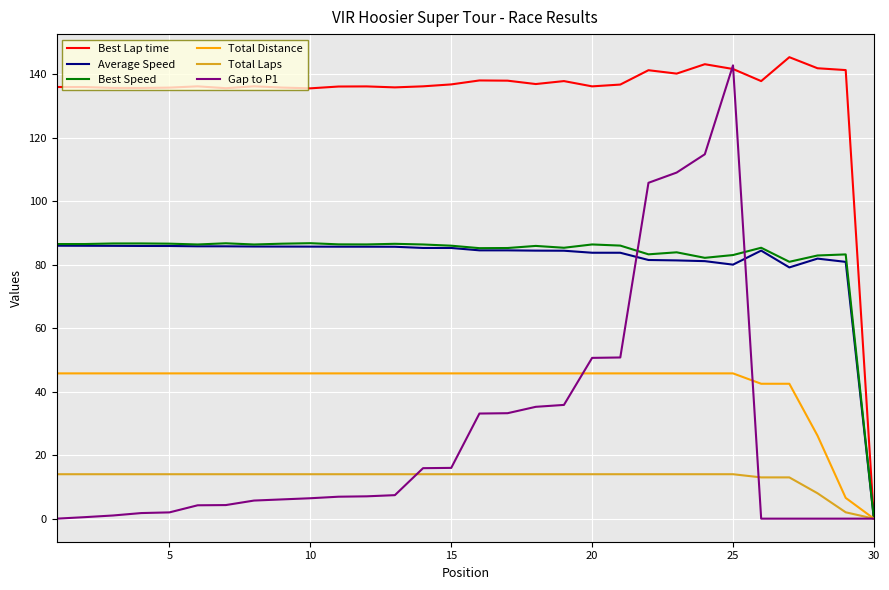

How many lines are shown in the chart?

6